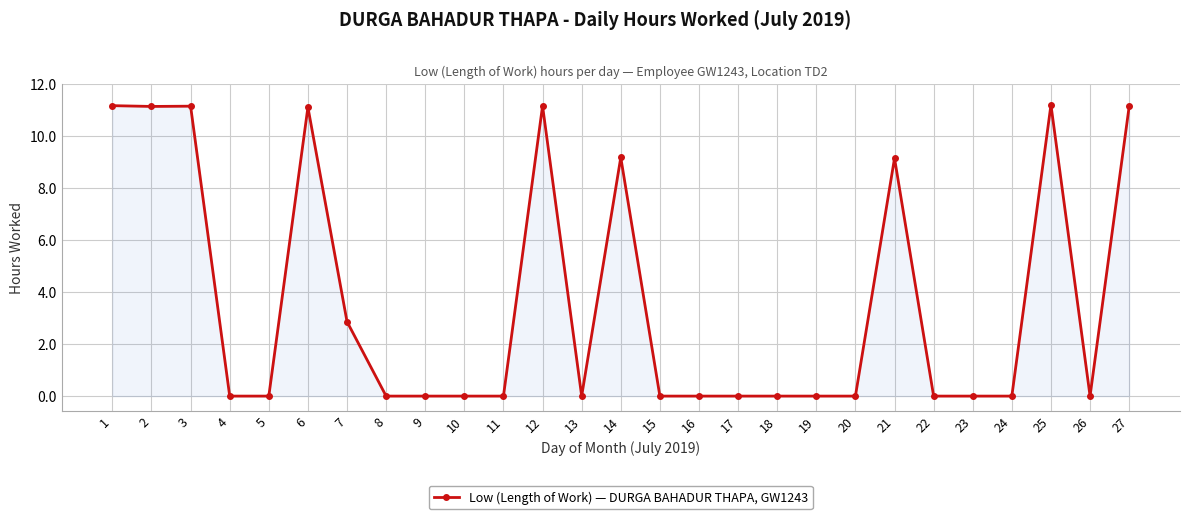

What is the maximum value shown in the chart?

11.2